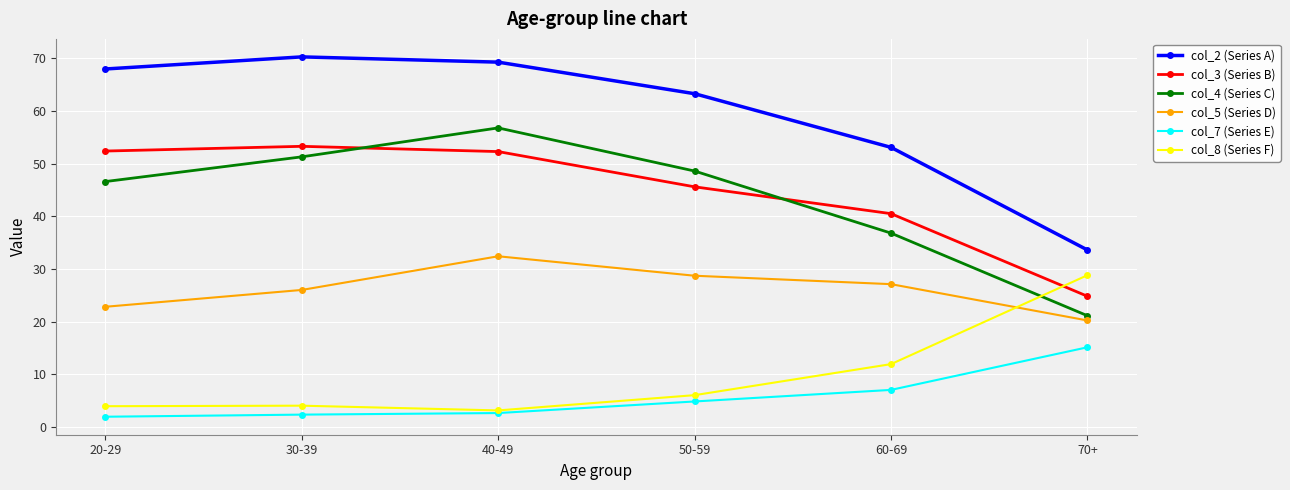

At which label does col_5 (Series D) first exceed 27?

40-49